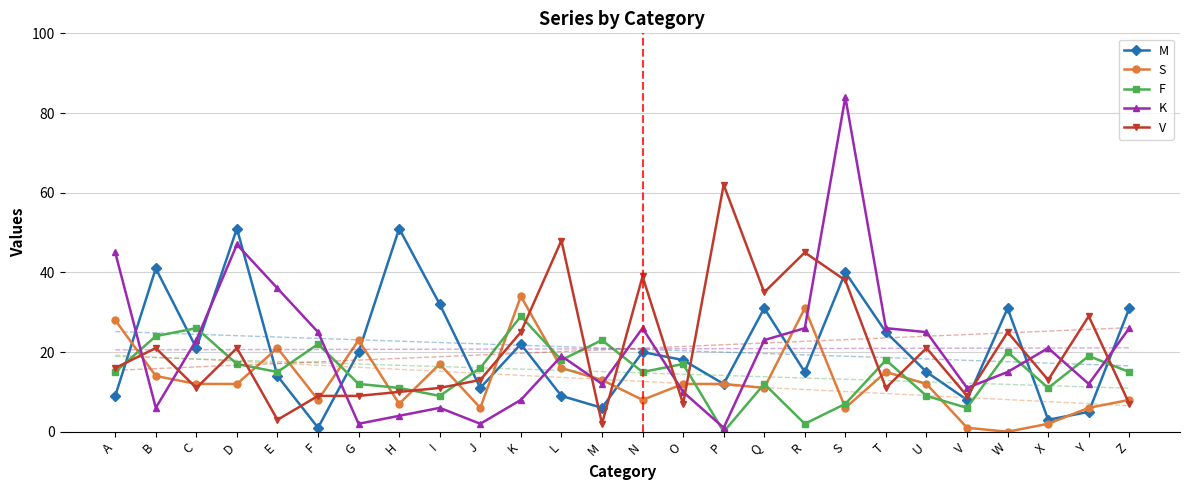

Which series has the largest total across all categories?

M